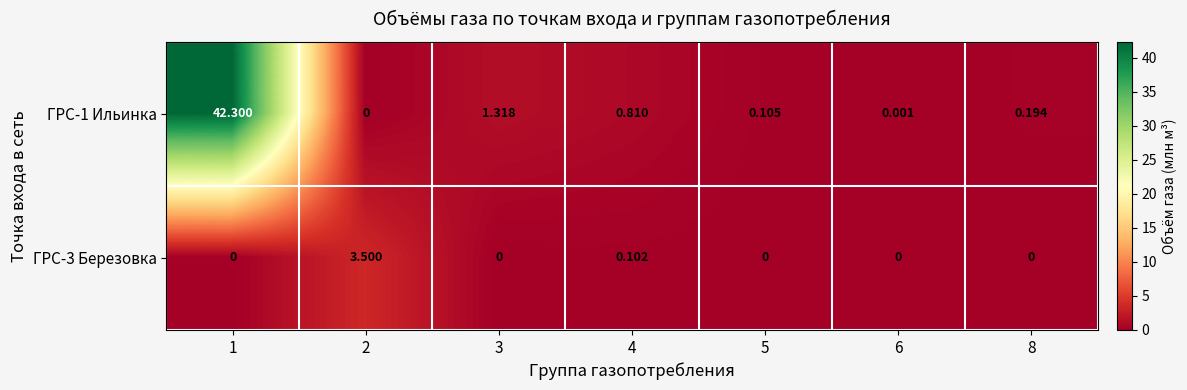

Is the value of ГРС-1 Ильинка at 5 greater than the value of ГРС-3 Березовка at 5?

Yes